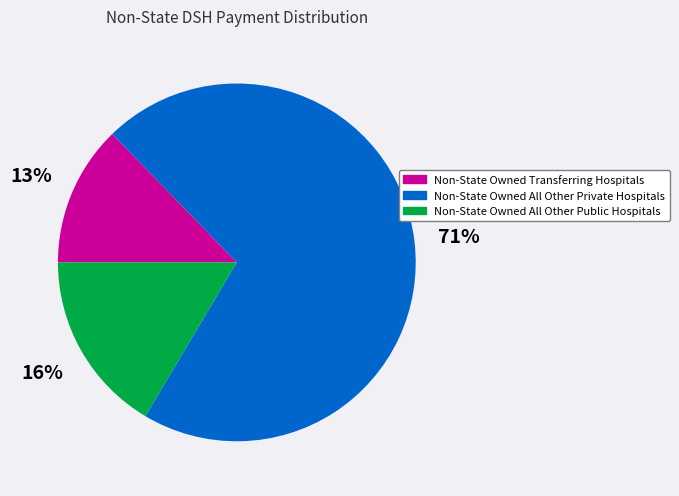

What is the largest slice in the pie chart?

Non-State Owned All Other Private Hospitals